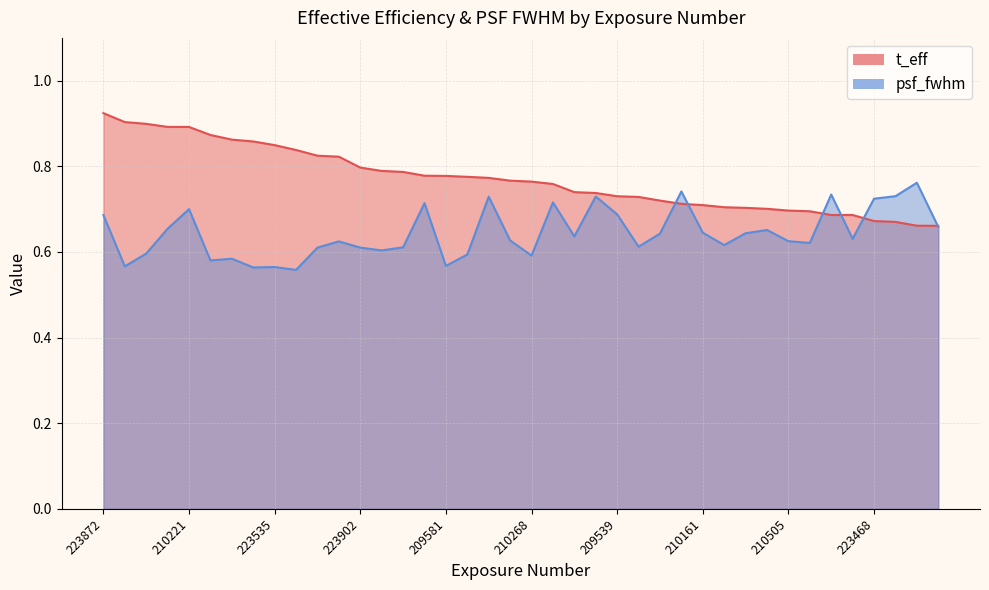

What is the difference between the highest and lowest values at 209477?

0.1